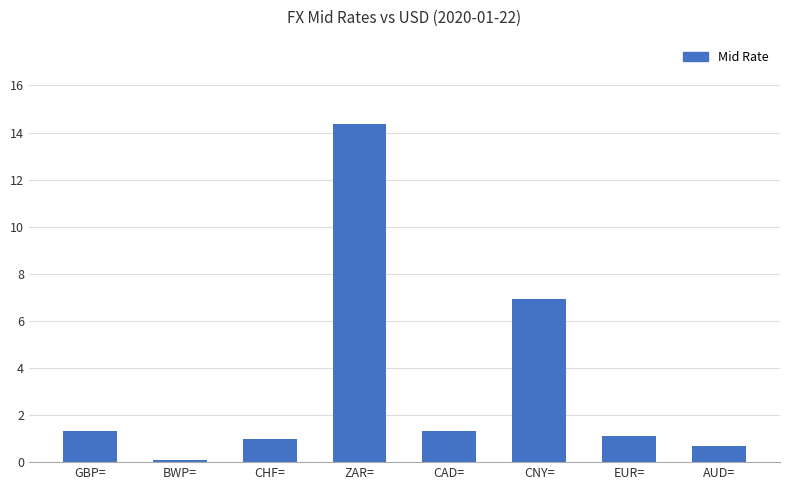

What is the sum of all values?

26.8